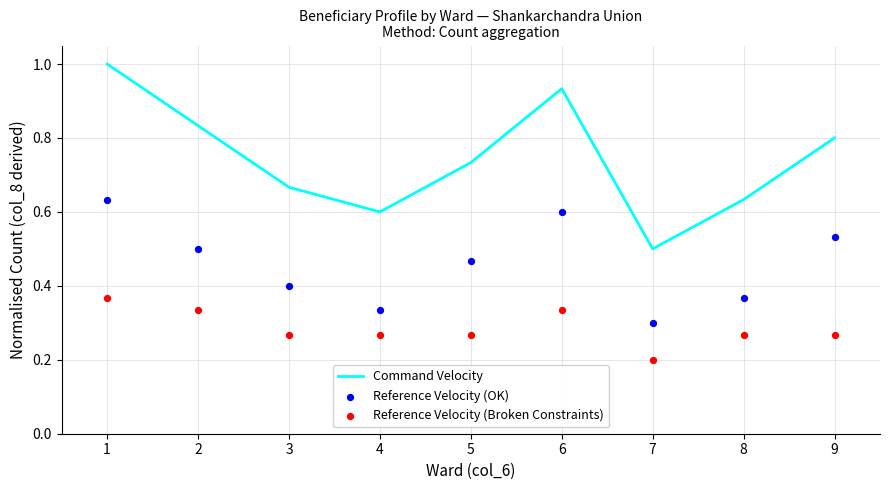

Which series contains the lowest Y value?

Reference Velocity (Broken Constraints)